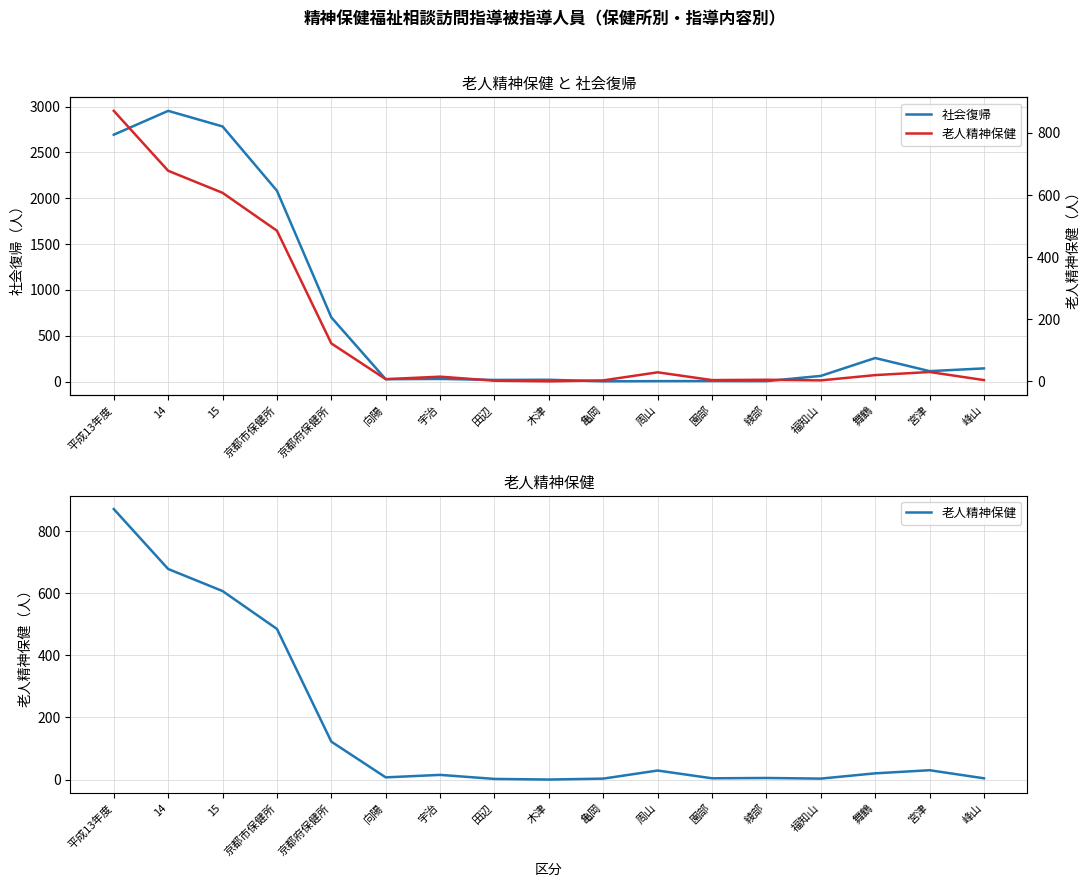

Is this an area chart (filled region under the line)?

No